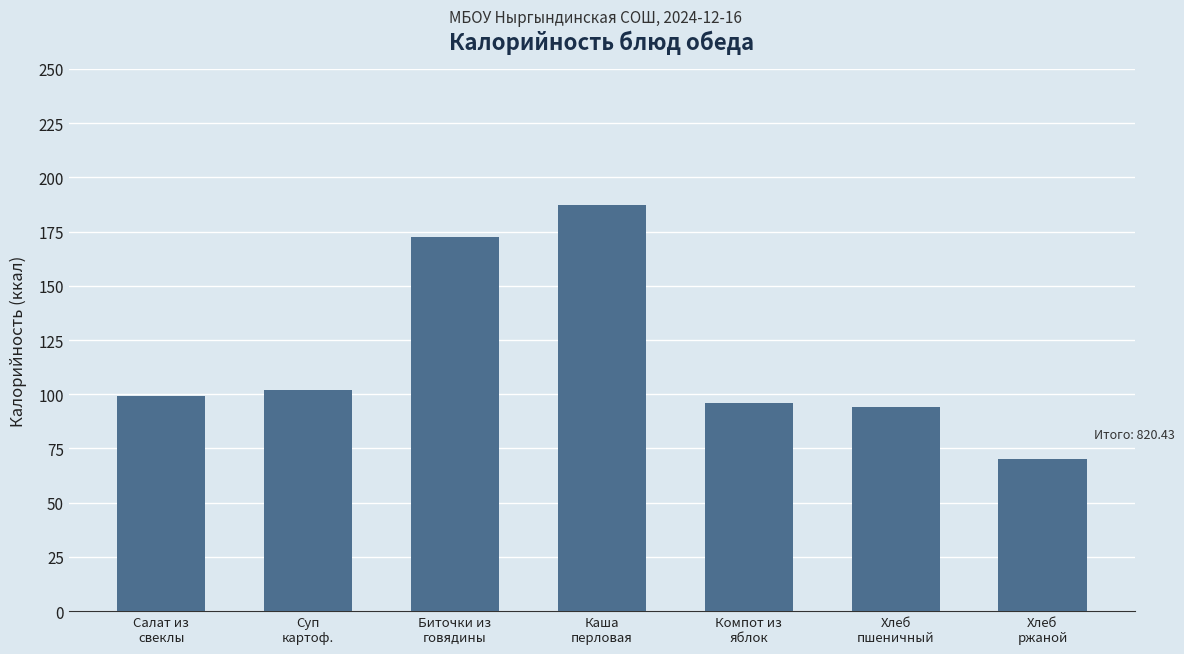

How many bars are there in total?

7